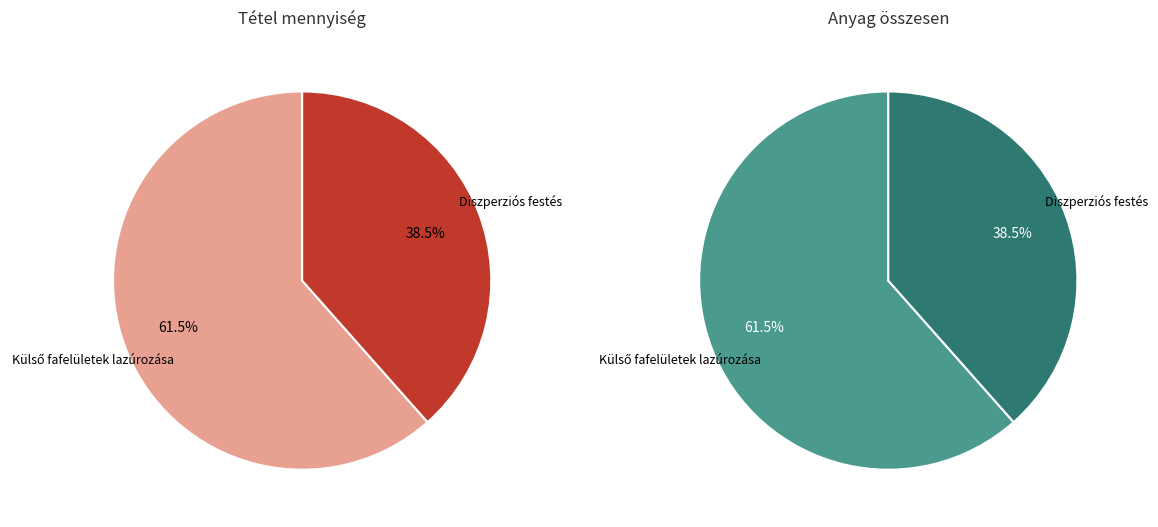

What percentage is the Diszperziós festés slice, to the nearest percent?

38%